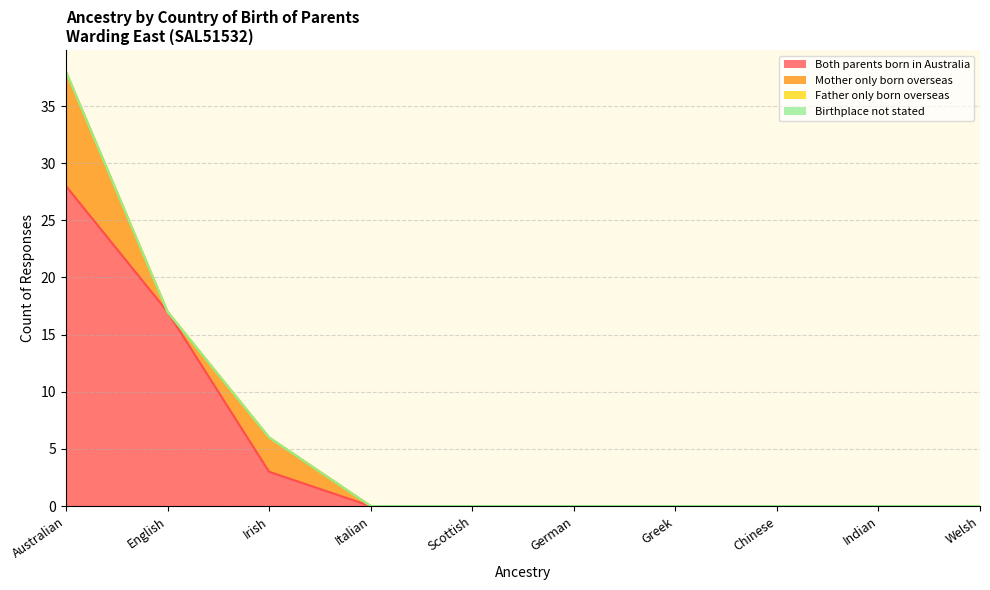

How many lines are shown in the chart?

4